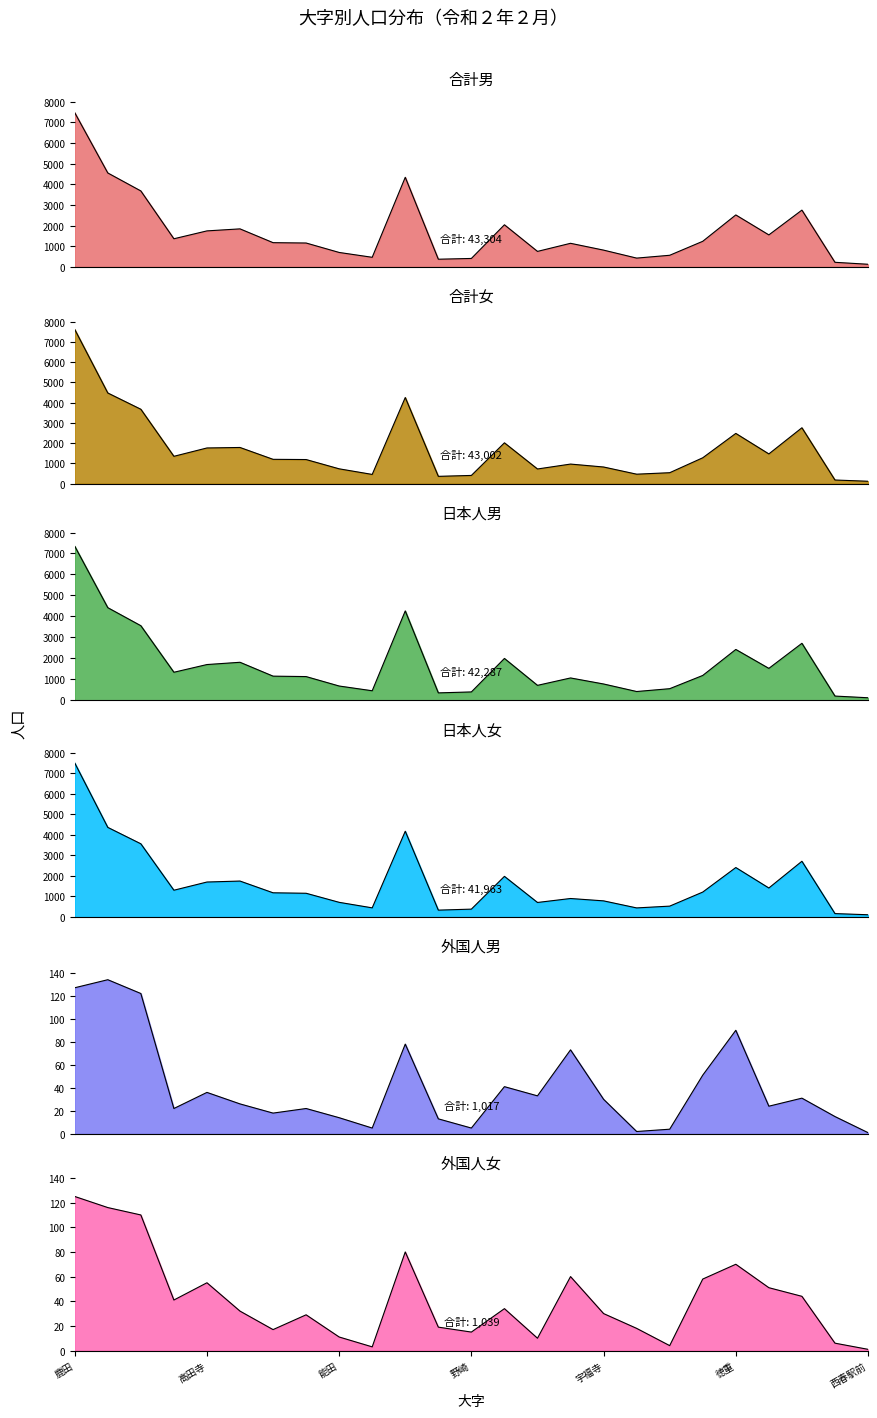

The 合計男 series shows 1521 at 中之郷. True or false?

False